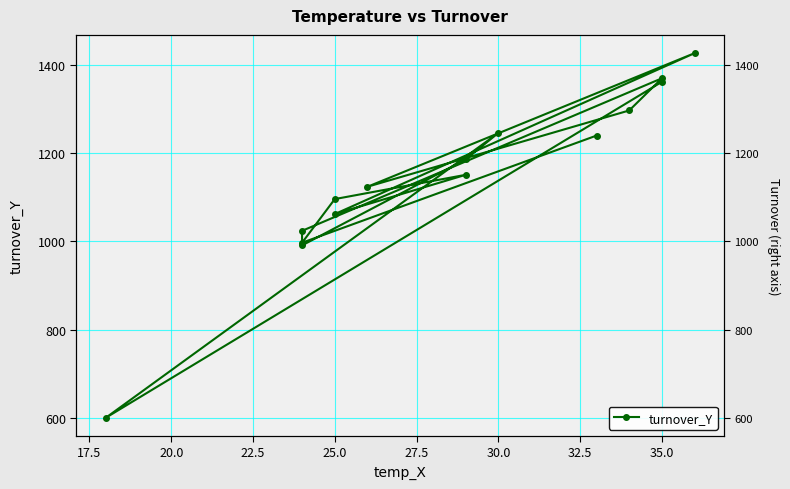

How many lines are shown in the chart?

1